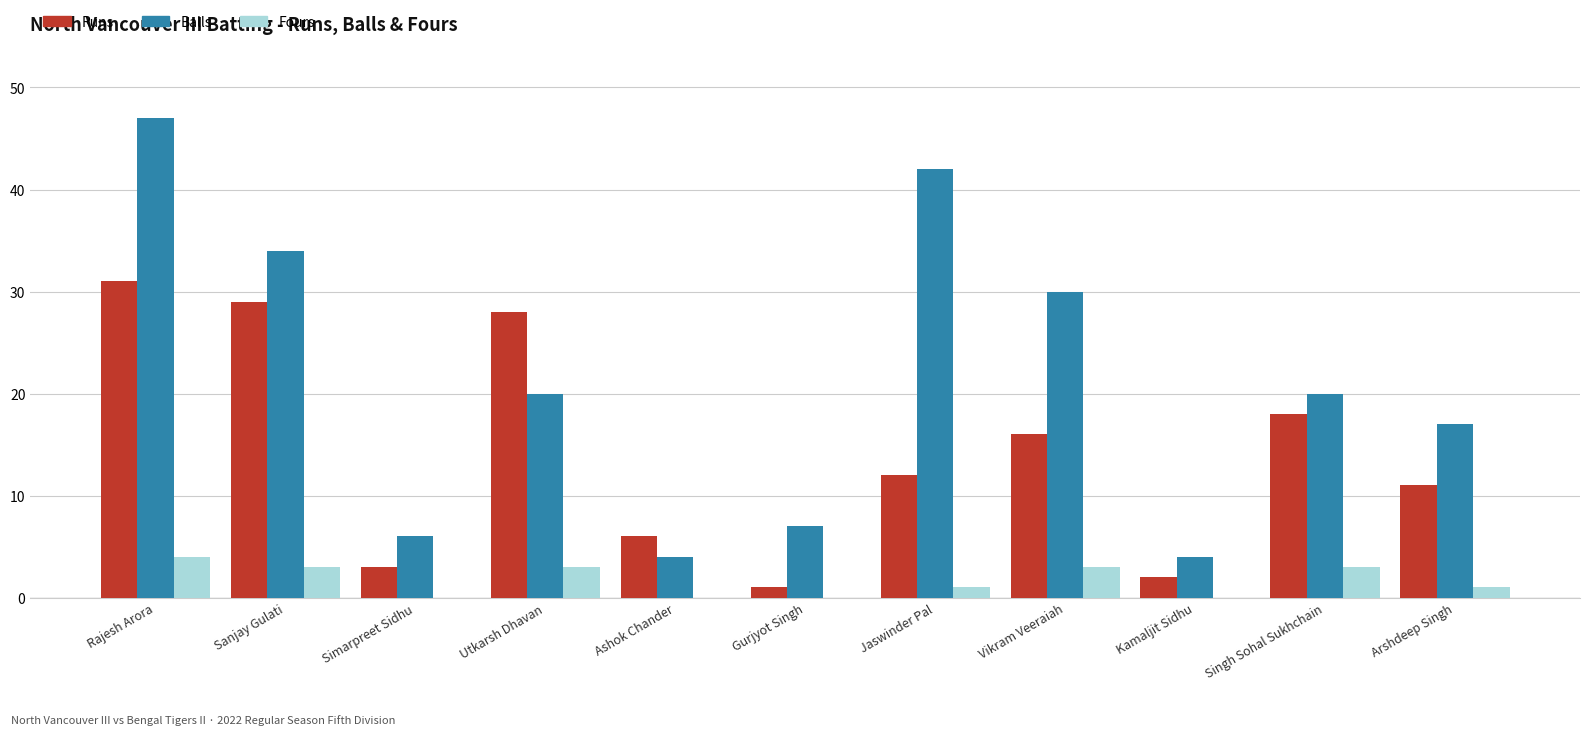

What are all the series names shown in the legend?

Runs, Balls, Fours